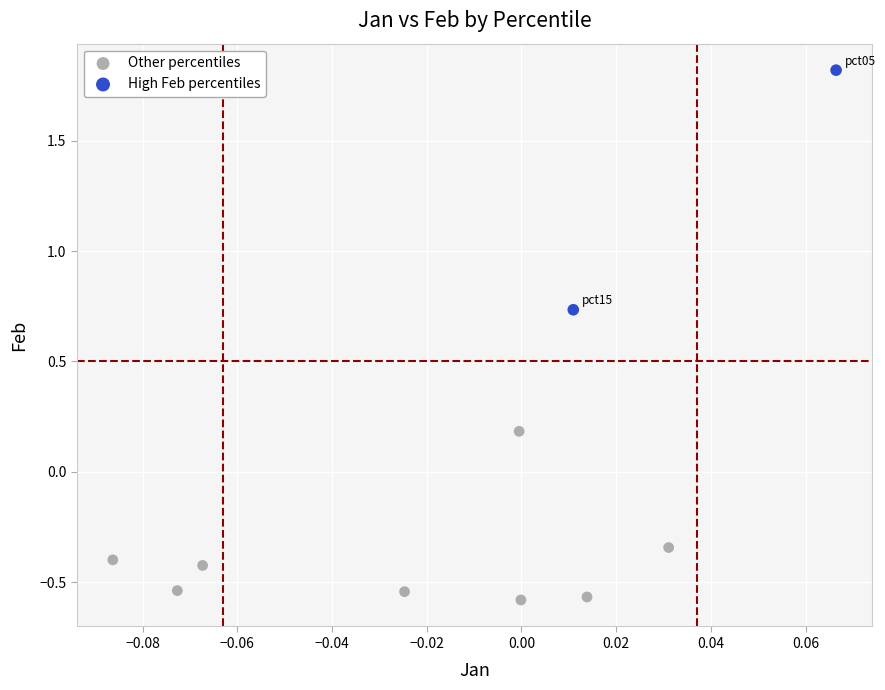

Which series reaches the maximum Y coordinate?

High Feb percentiles